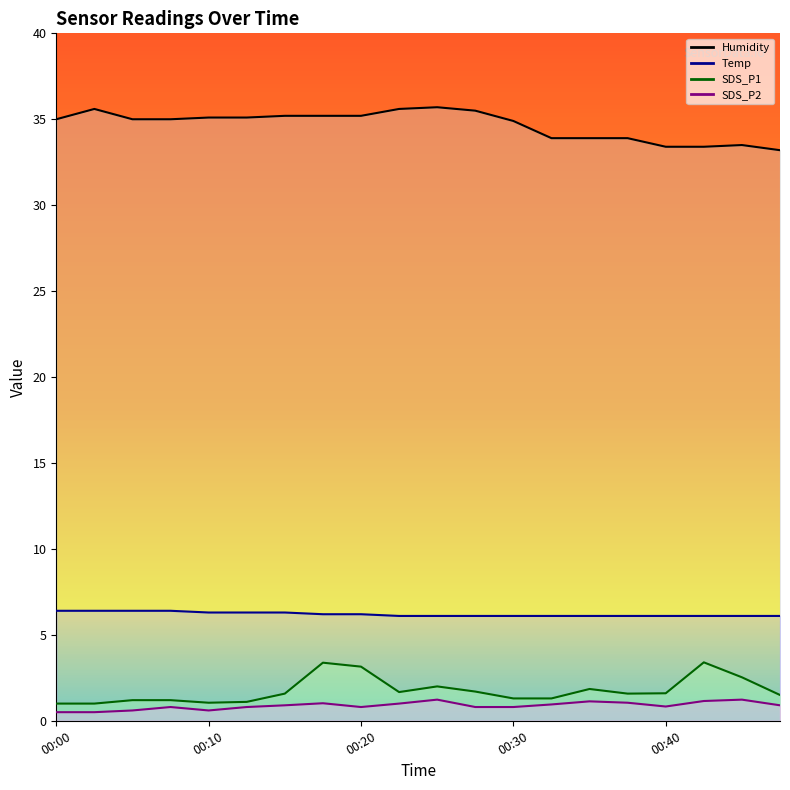

True or false: Temp has more than 0 interior local peaks.

False